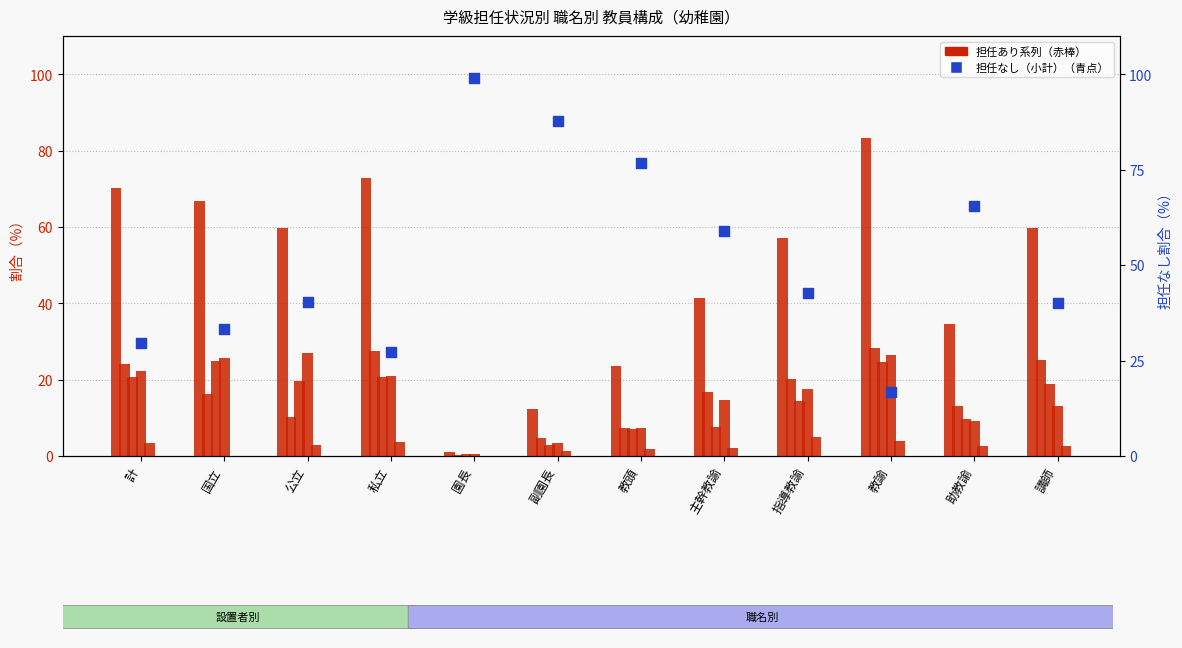

At how many categories does at least one series exceed 15?

12